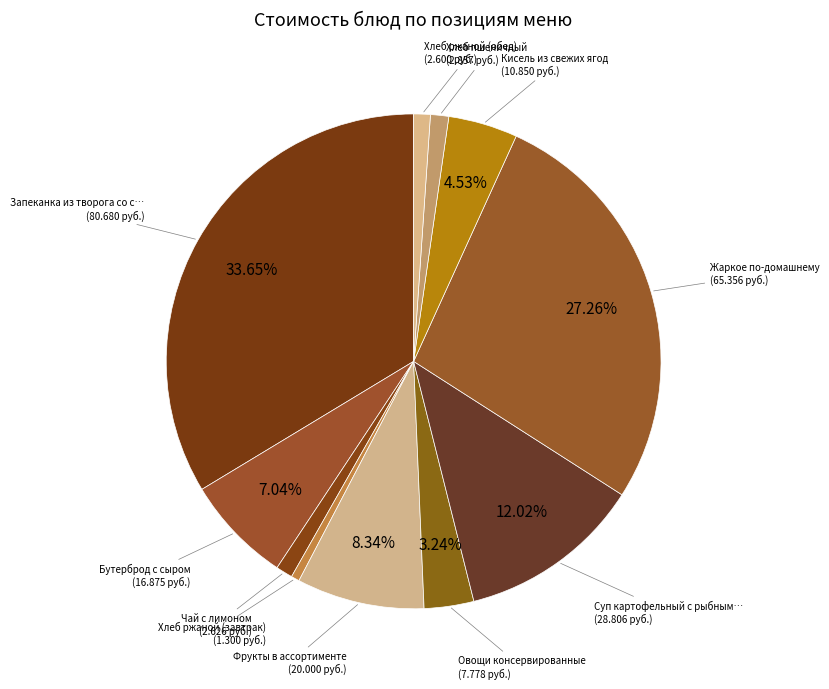

Rank the categories by value from lowest to highest.

Хлеб ржаной (завтрак), Хлеб ржаной (обед), Чай с лимоном, Хлеб пшеничный, Овощи консервированные, Кисель из свежих ягод, Бутерброд с сыром, Фрукты в ассортименте, Суп картофельный с рыбными консервами, Жаркое по-домашнему, Запеканка из творога со сгущенным молоком